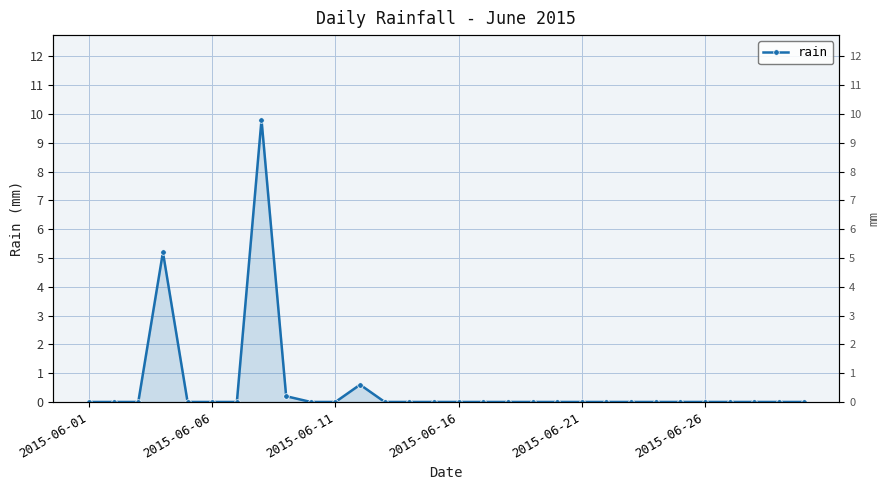

How many lines are shown in the chart?

1